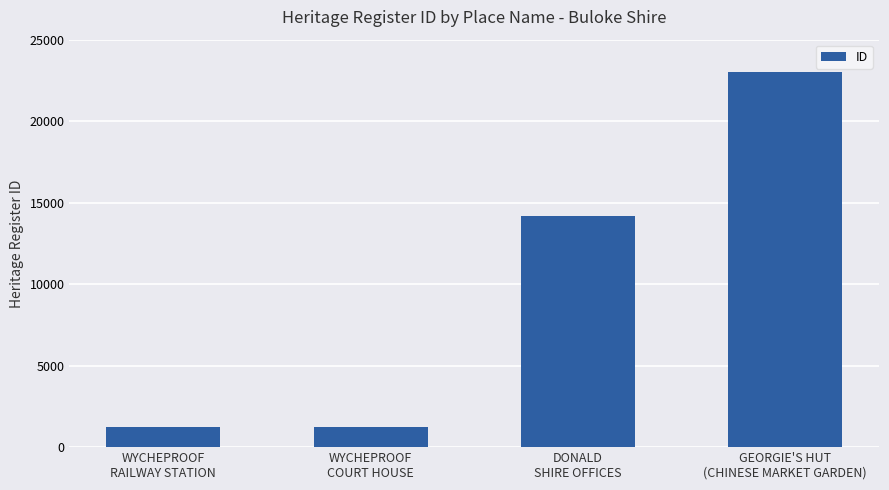

How many bars are there in total?

4